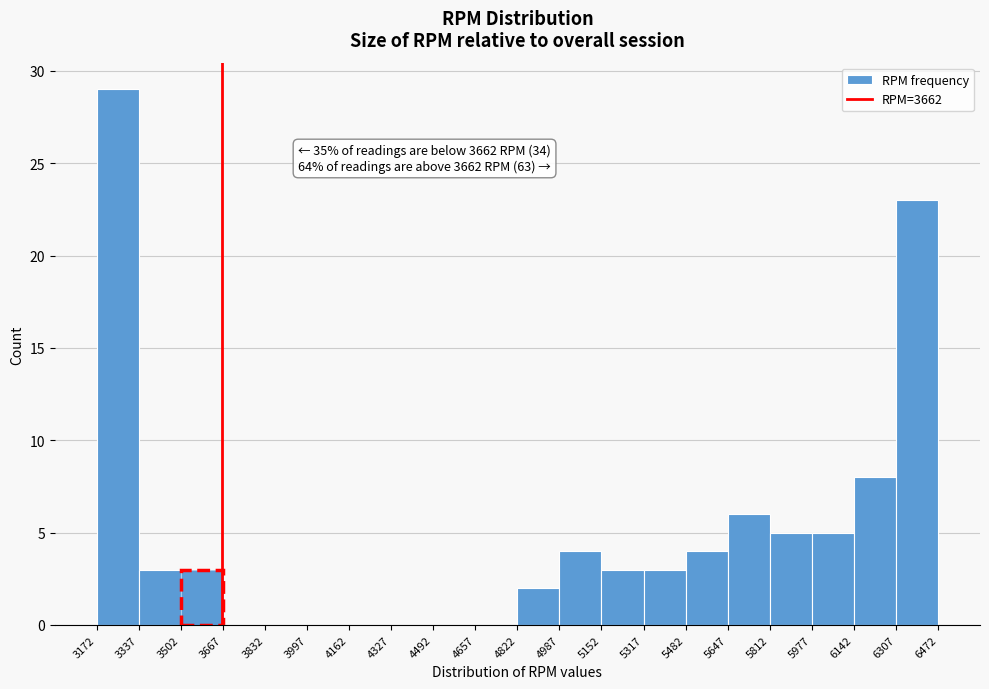

Over which range of the x-axis is the bar tallest?

3172 to 3337